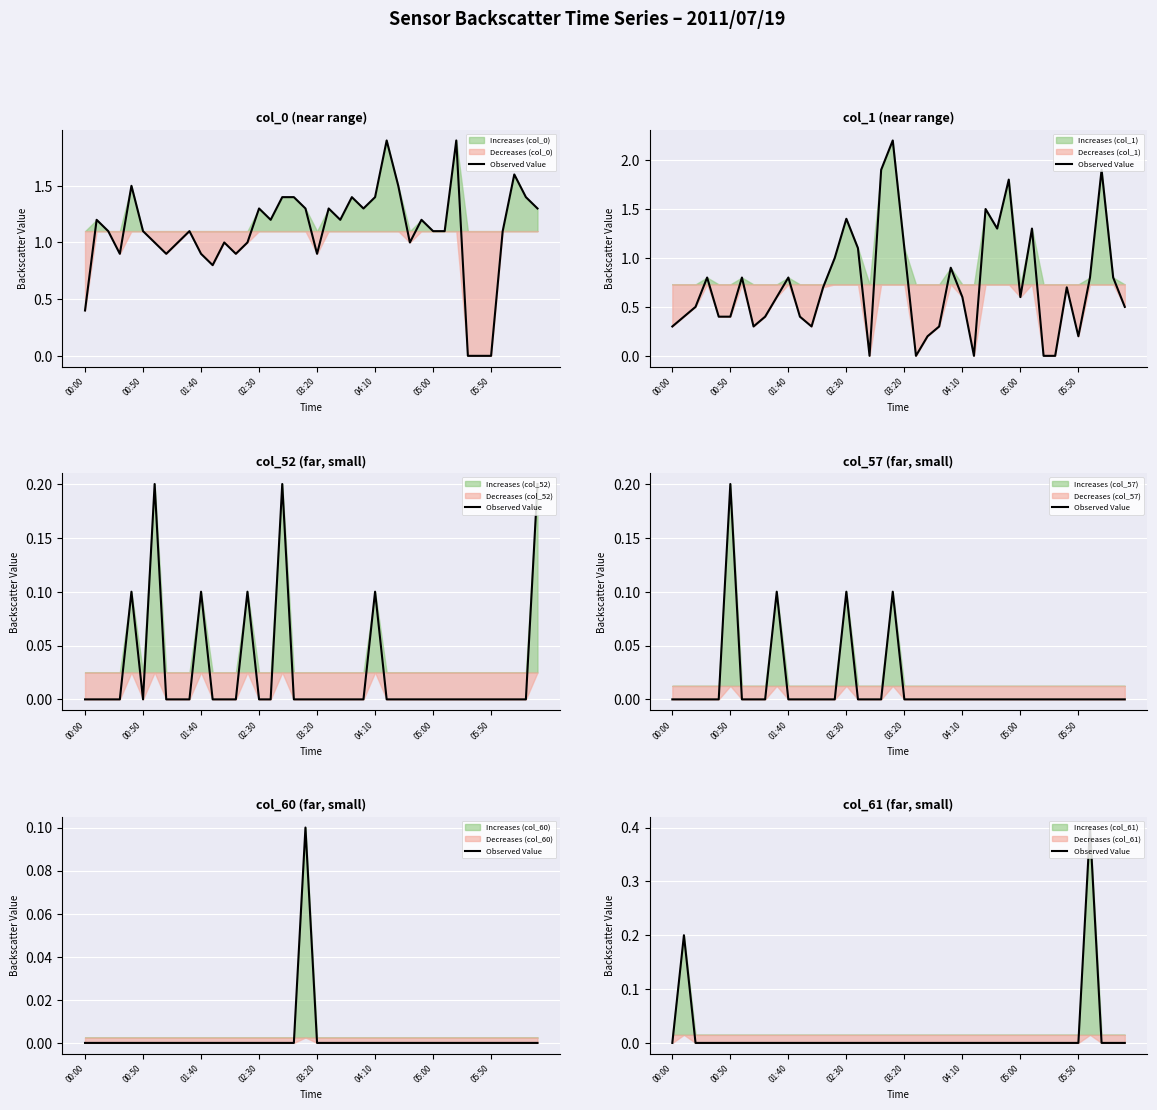

What is the label of the 33rd point from the left?

32